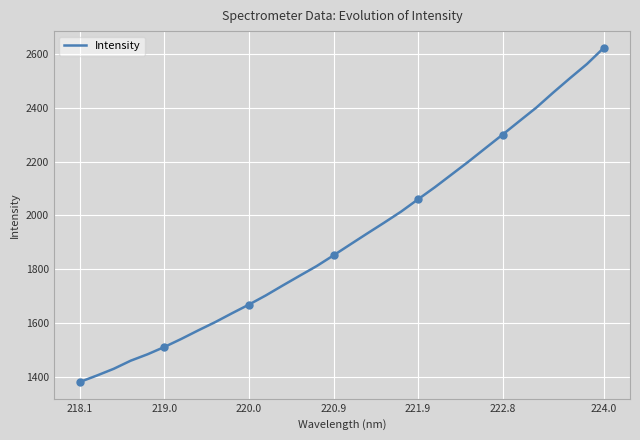

What is the average value?

1917.6